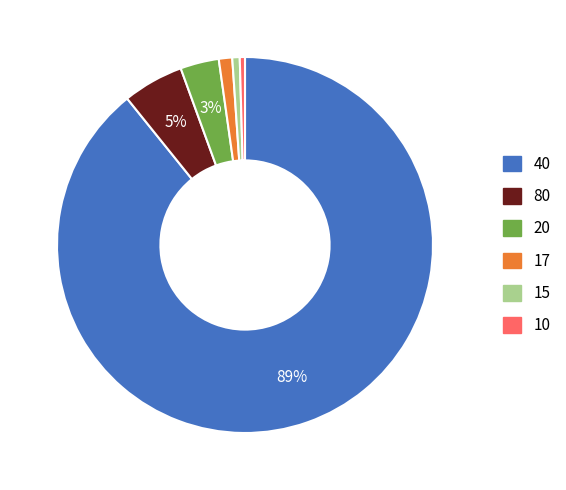

To the nearest percent, what is the average slice percentage?

17%